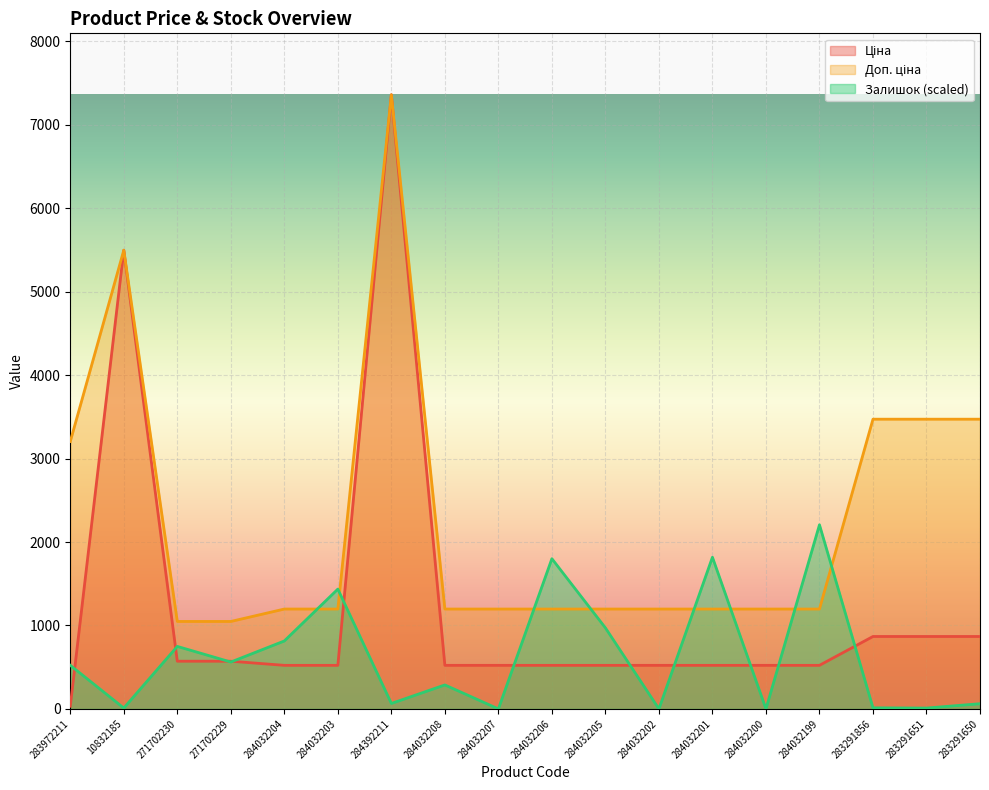

Is it true that Залишок (scaled) equals -1223.7 at 284032200?

False